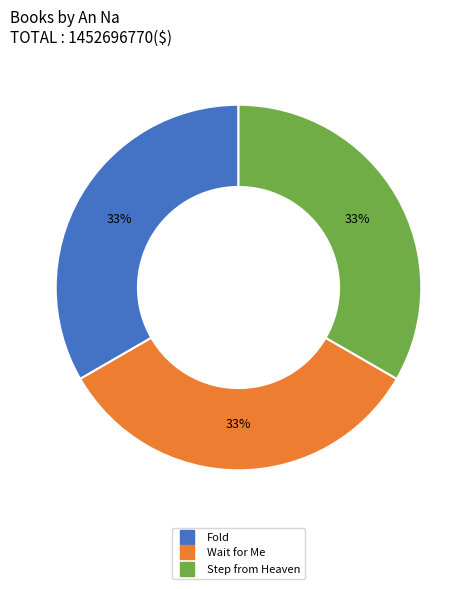

Is it true that Fold is 43% of the pie?

False